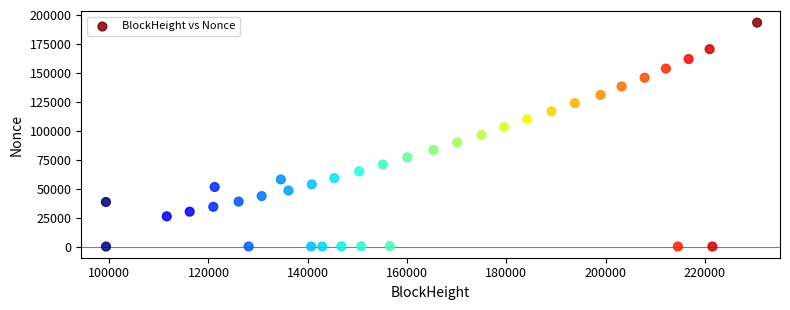

What is the range of Y values (max minus min)?

193400